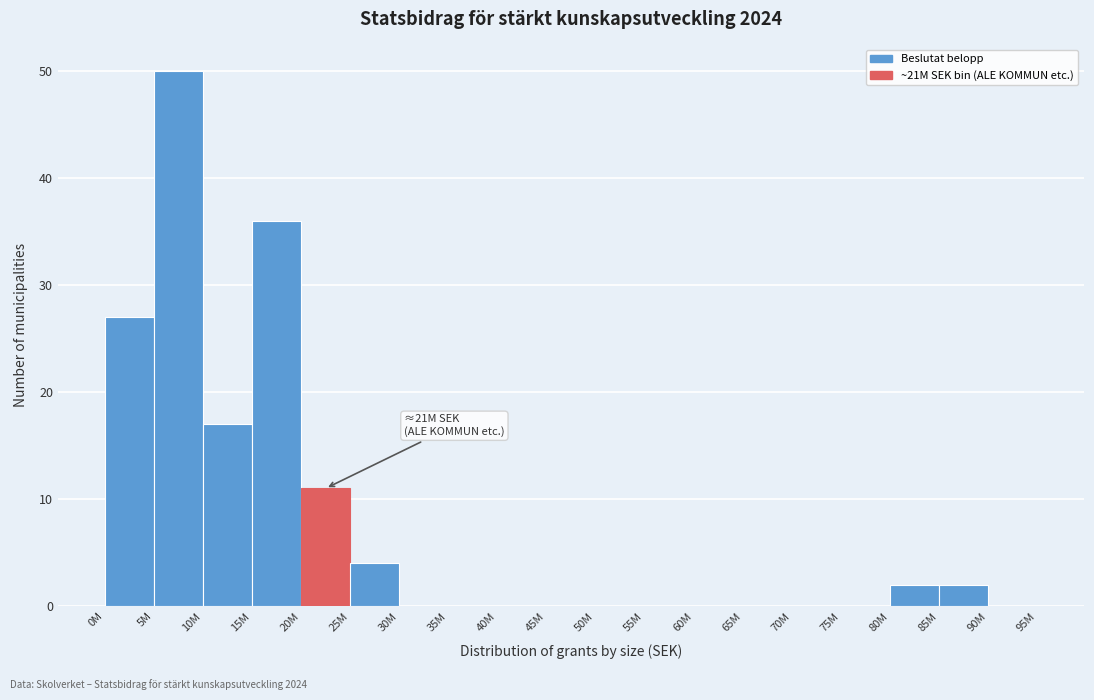

Reading left to right, transcribe all the data shown in this chart.

0M=27	5M=50	10M=17	15M=36	20M=11	25M=4	30M=0	35M=0	40M=0	45M=0	50M=0	55M=0	60M=0	65M=0	70M=0	75M=0	80M=2	85M=2	90M=0